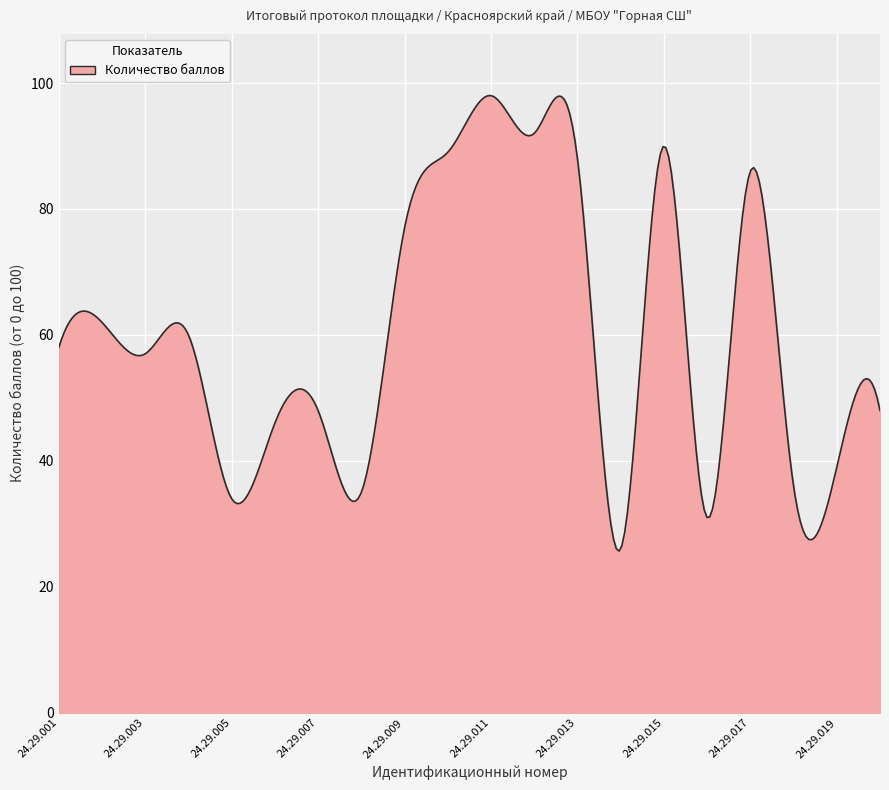

What is the greatest value displayed?

98.0